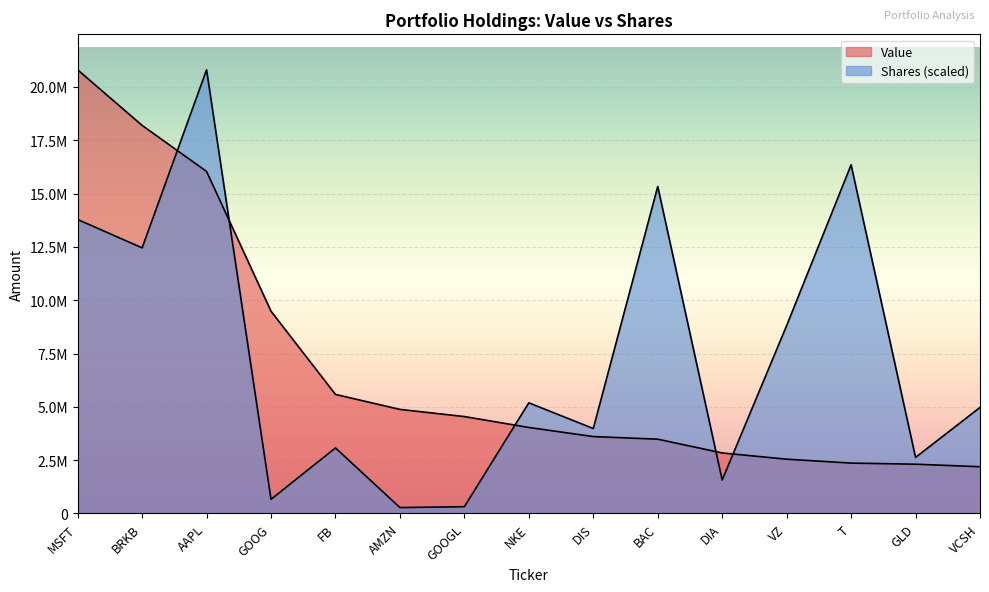

What is the label of the 14th point from the left?

GLD